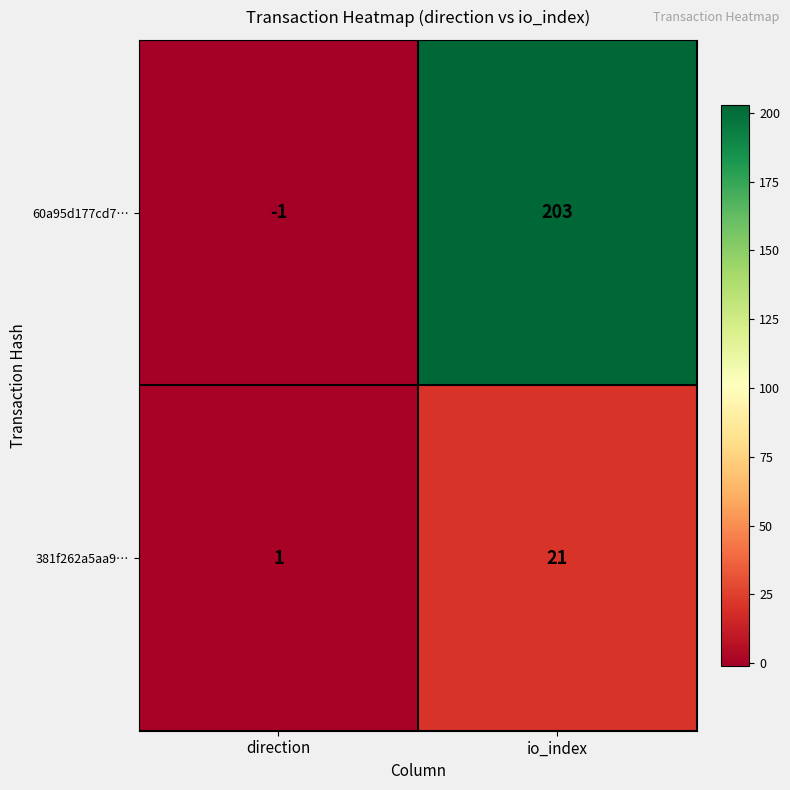

What is the maximum value for 60a95d177cd7…?

203